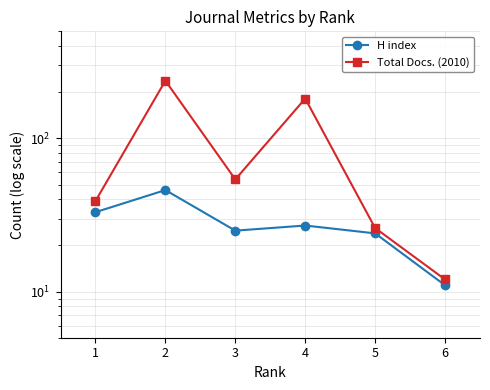

True or false: H index has a value of 27 at 4.

True